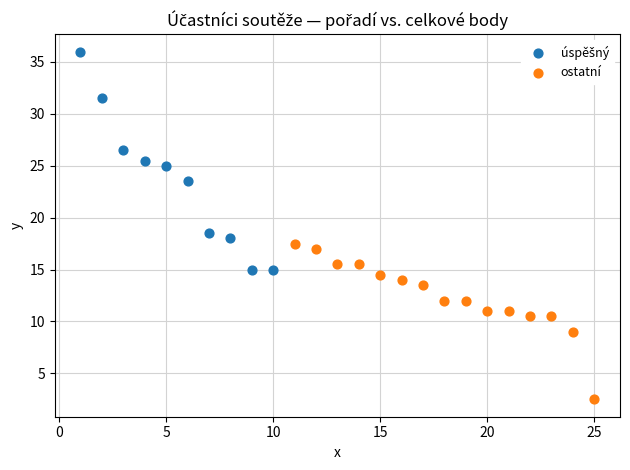

Which series contains the lowest Y value?

ostatní